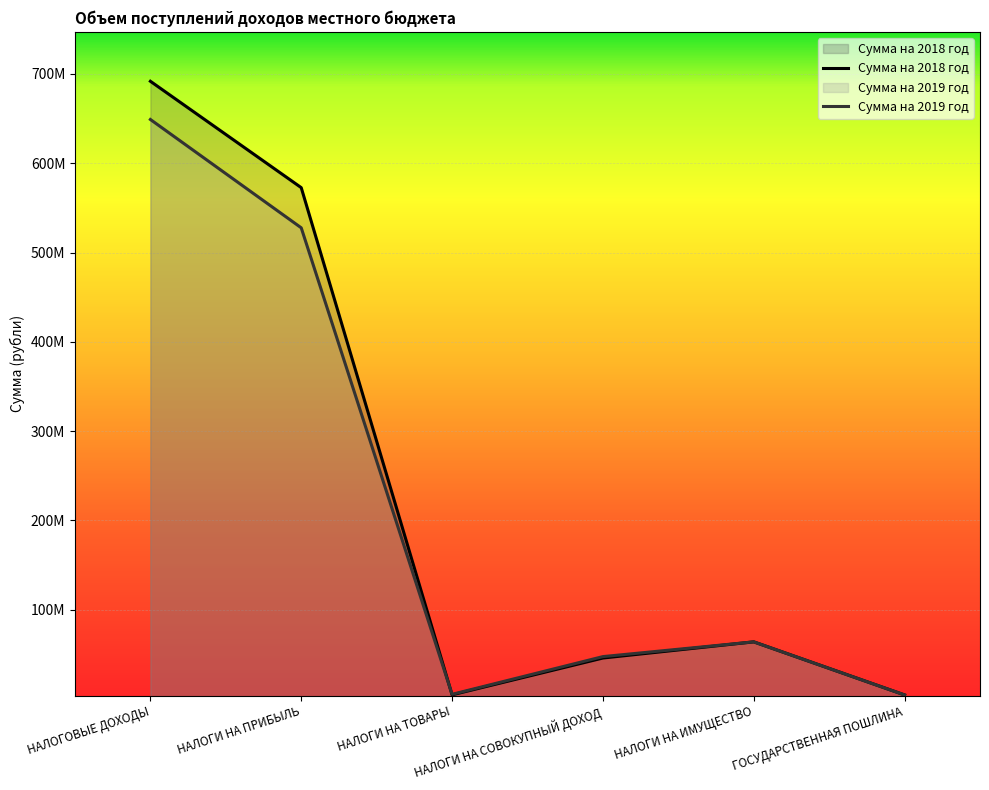

Does the chart display data point markers on the line(s)?

No